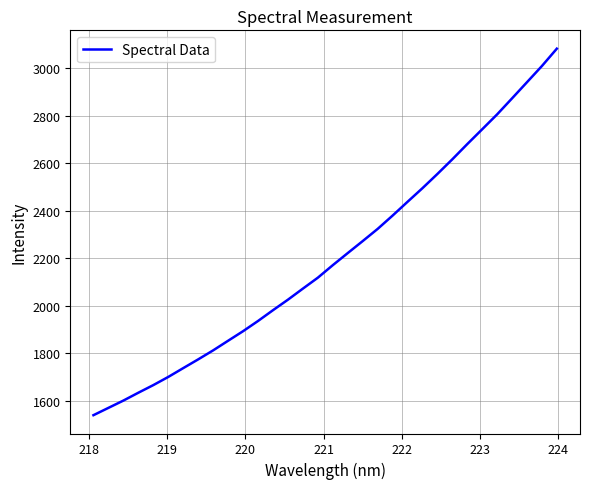

What is the difference between the maximum and minimum values?

1544.6